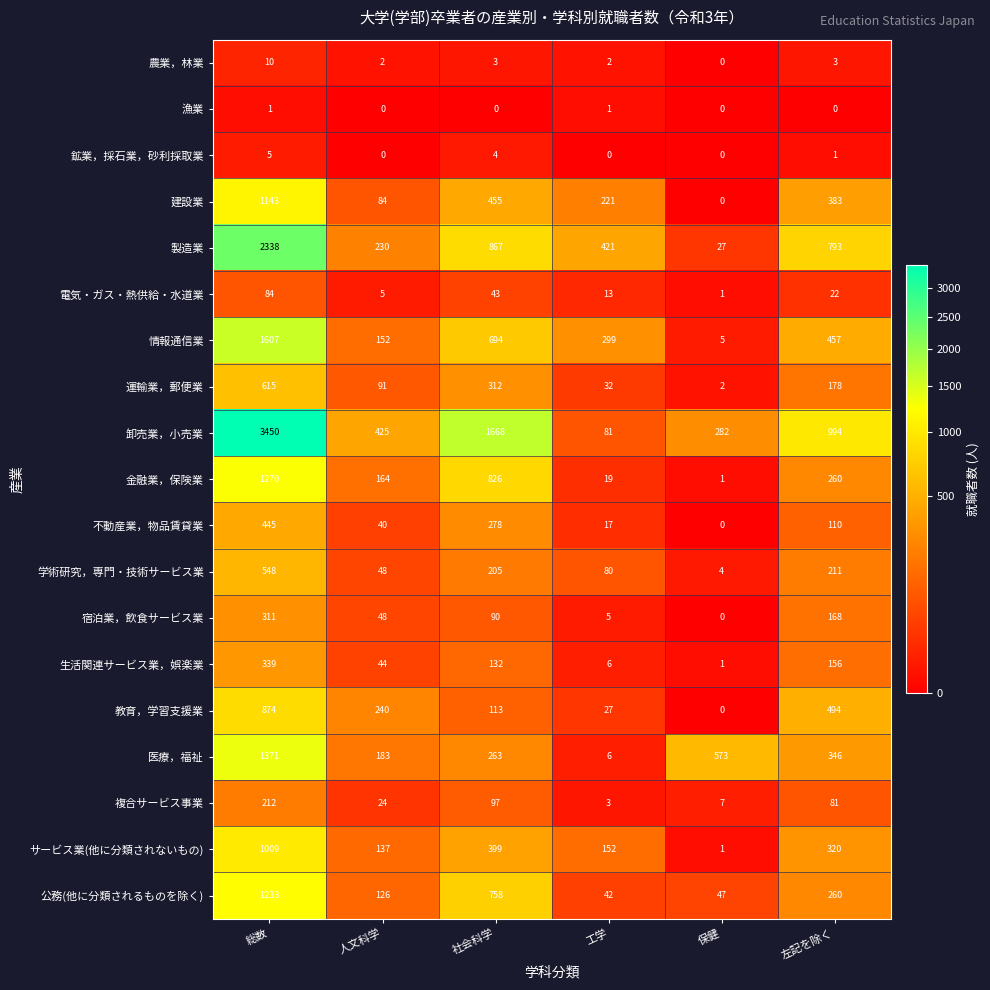

What is the sum of all 情報通信業 values?

3214